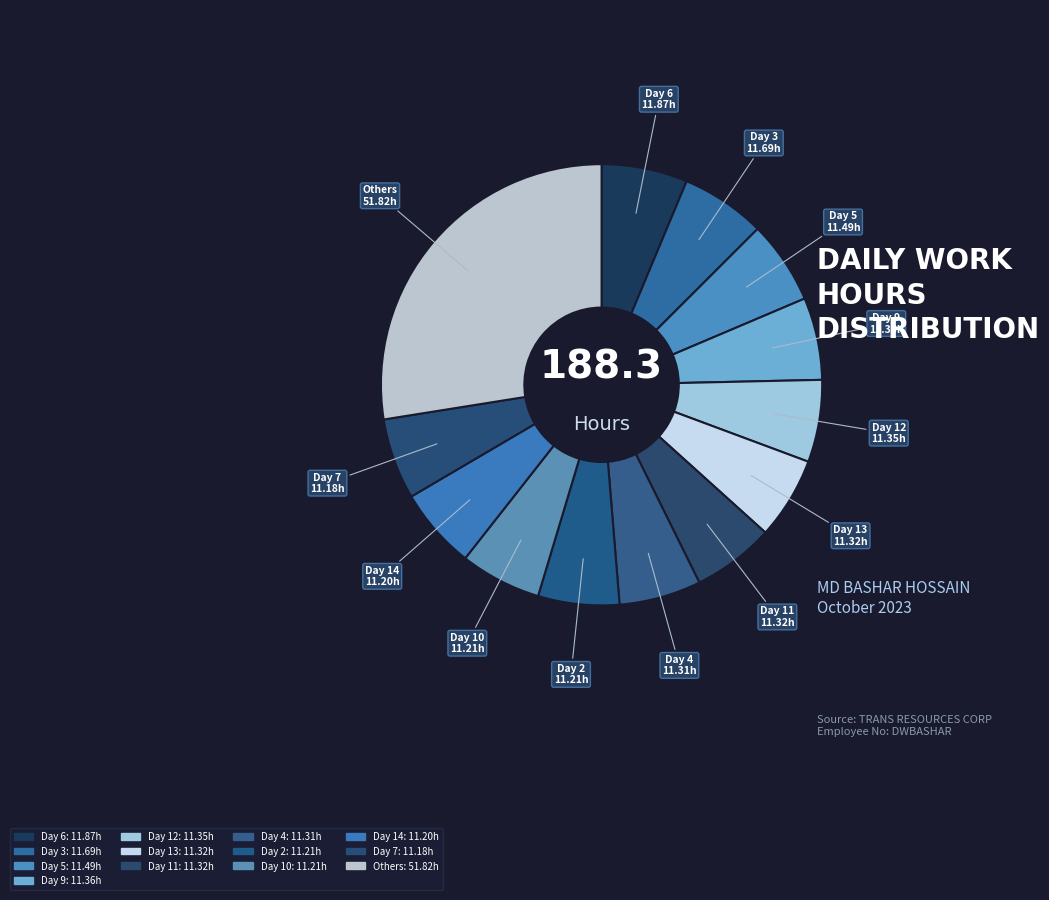

How many slices are in this pie chart?

13